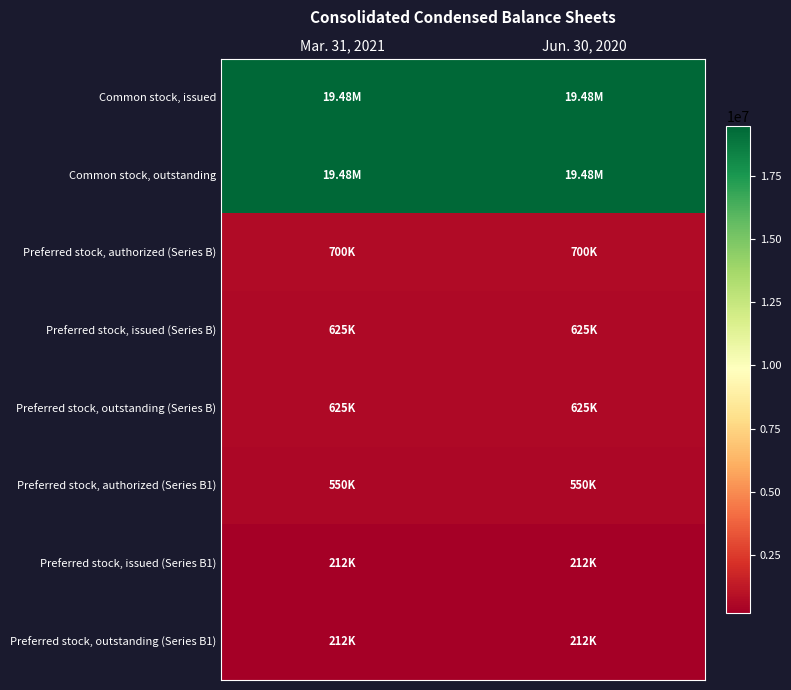

What is the smallest value displayed?

212402